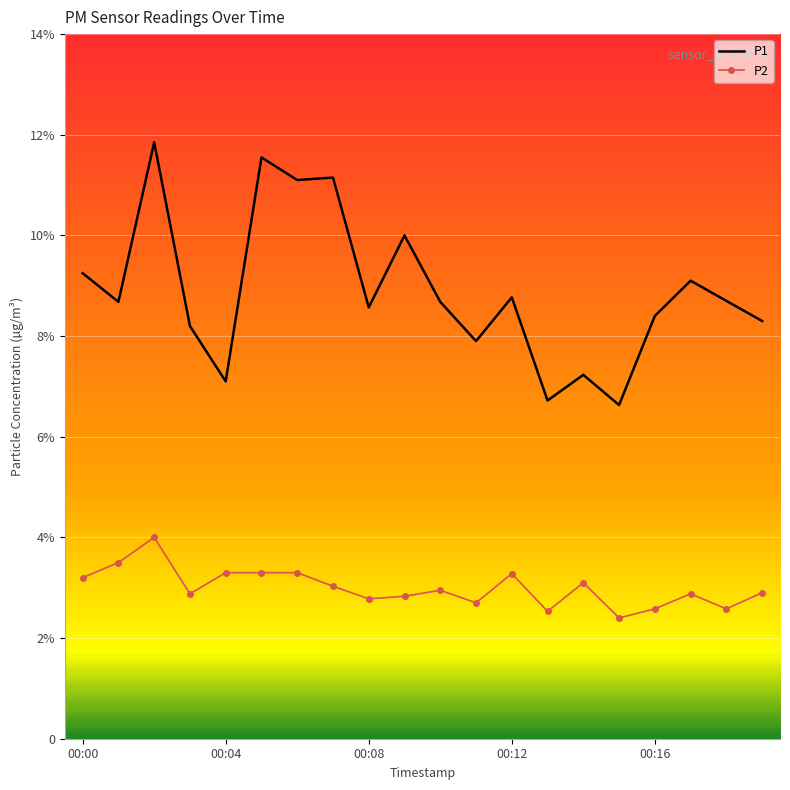

What are all the series names shown in the legend?

P1, P2